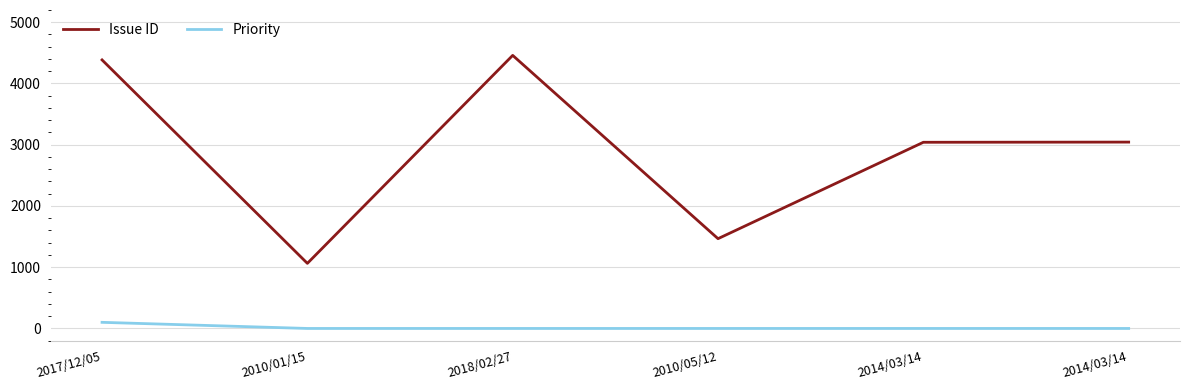

How many lines are shown in the chart?

2